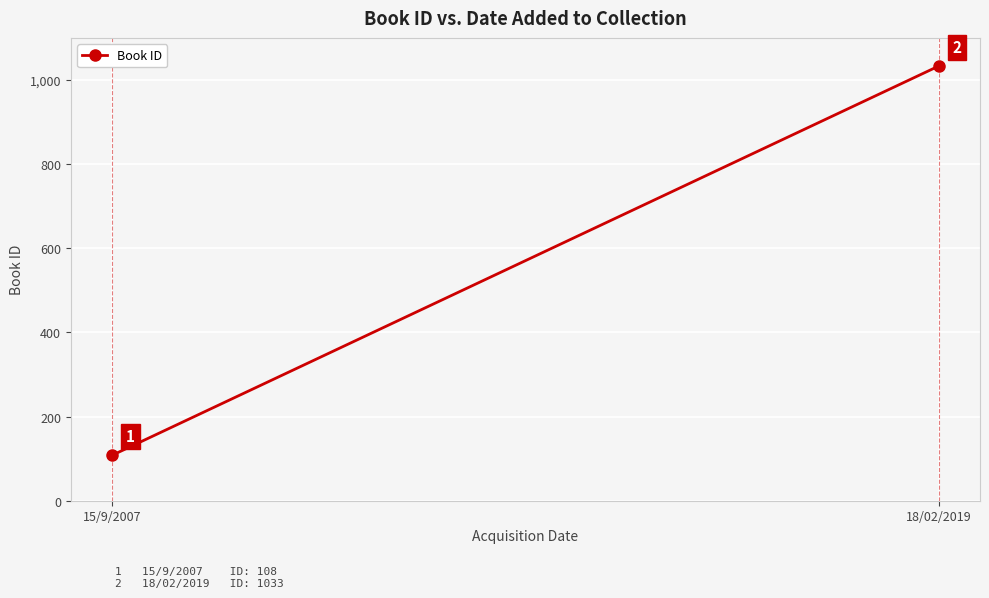

Approximately how many times larger is the value at 18/02/2019 compared to 15/9/2007?

9.6